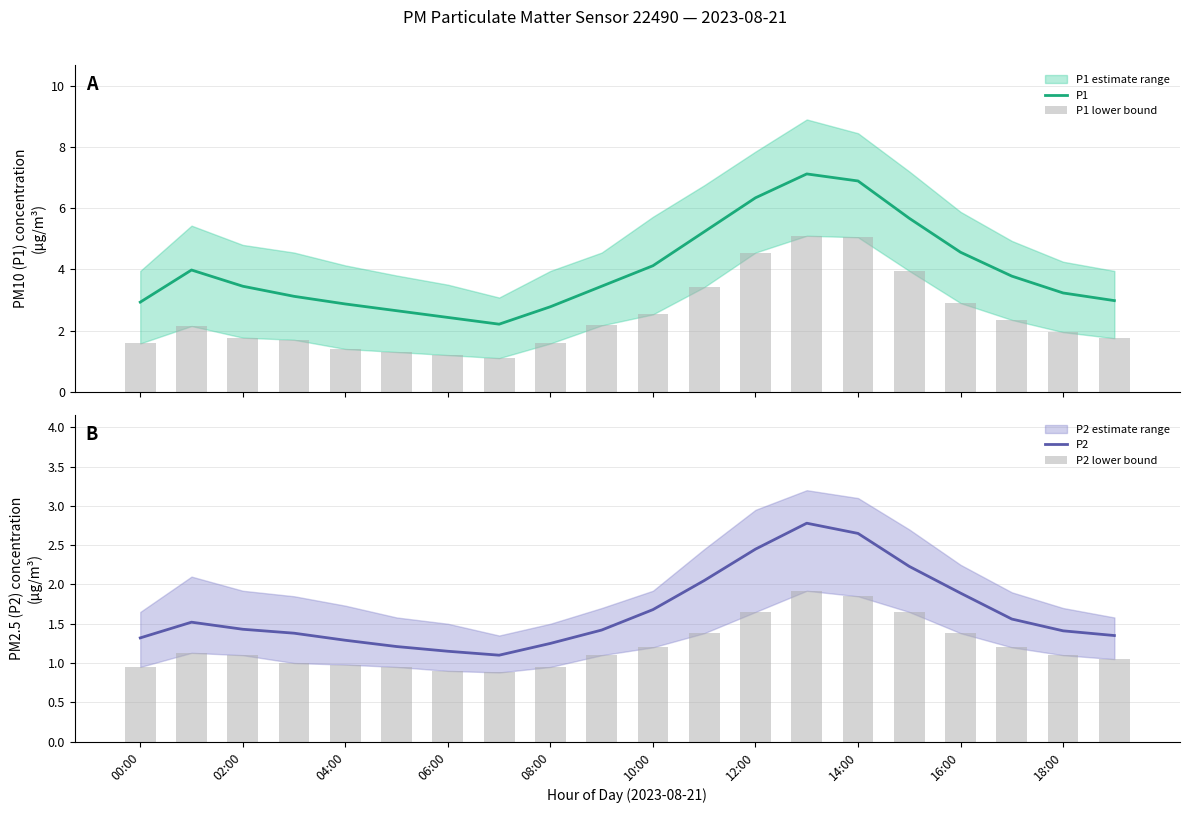

What is the minimum value for P1?

2.2